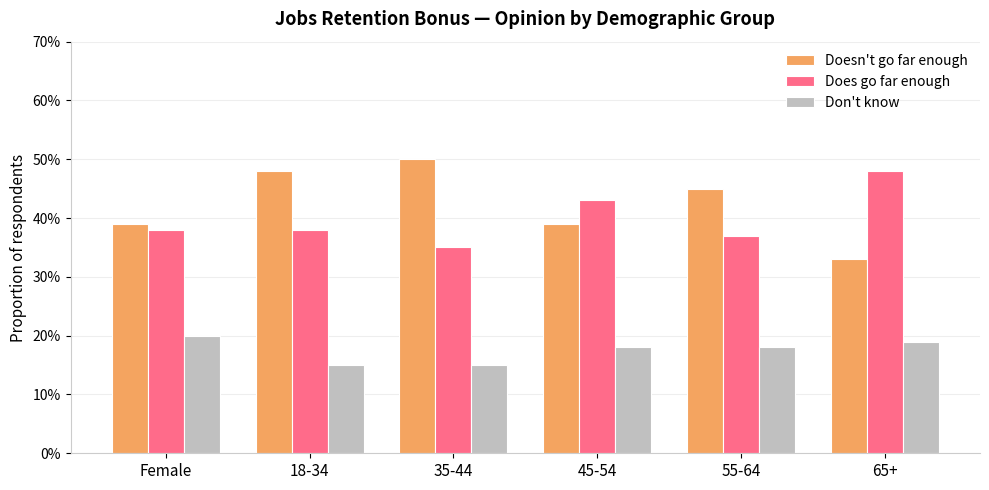

Are the bars grouped side by side (vs. stacked)?

Yes